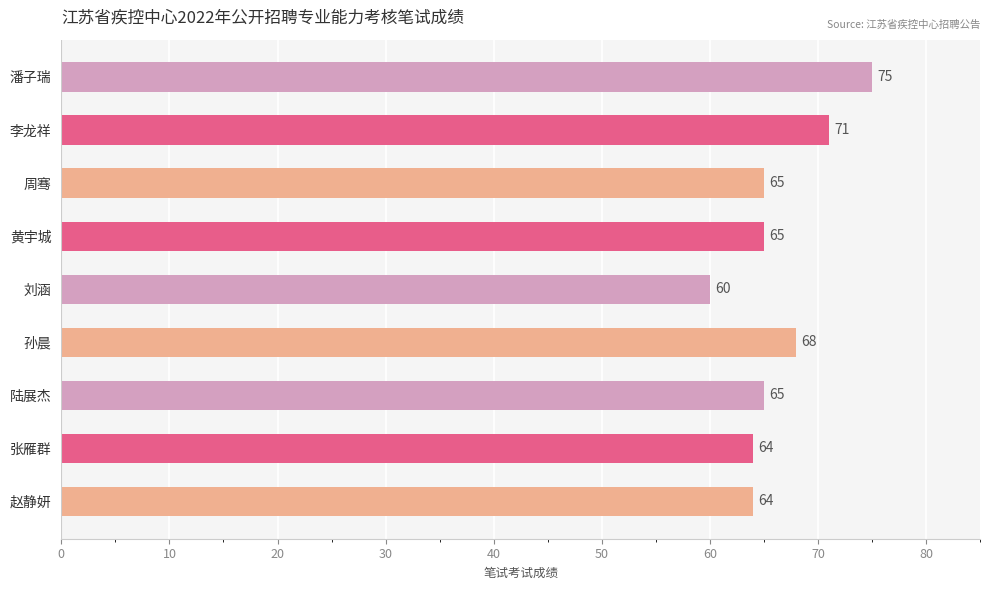

What is the sum of all values?

597